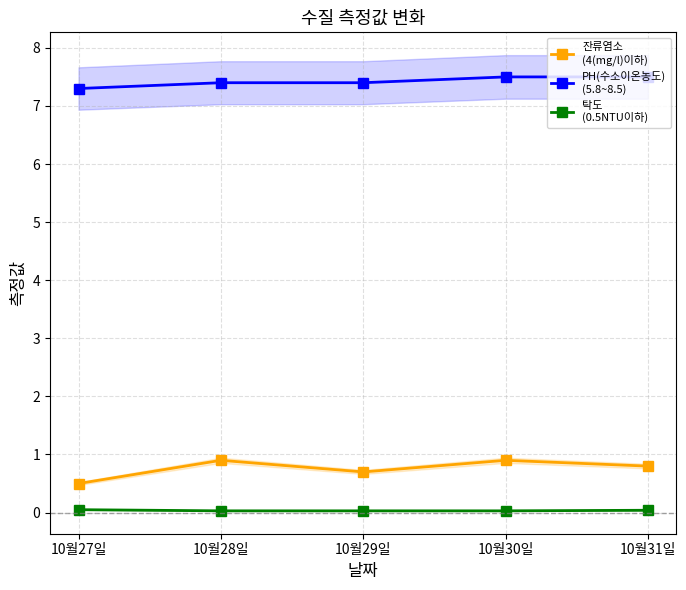

Rank the series at 10월27일 from highest to lowest value.

PH(수소이온농도)
(5.8~8.5), 잔류염소
(4(mg/l)이하), 탁도
(0.5NTU이하)